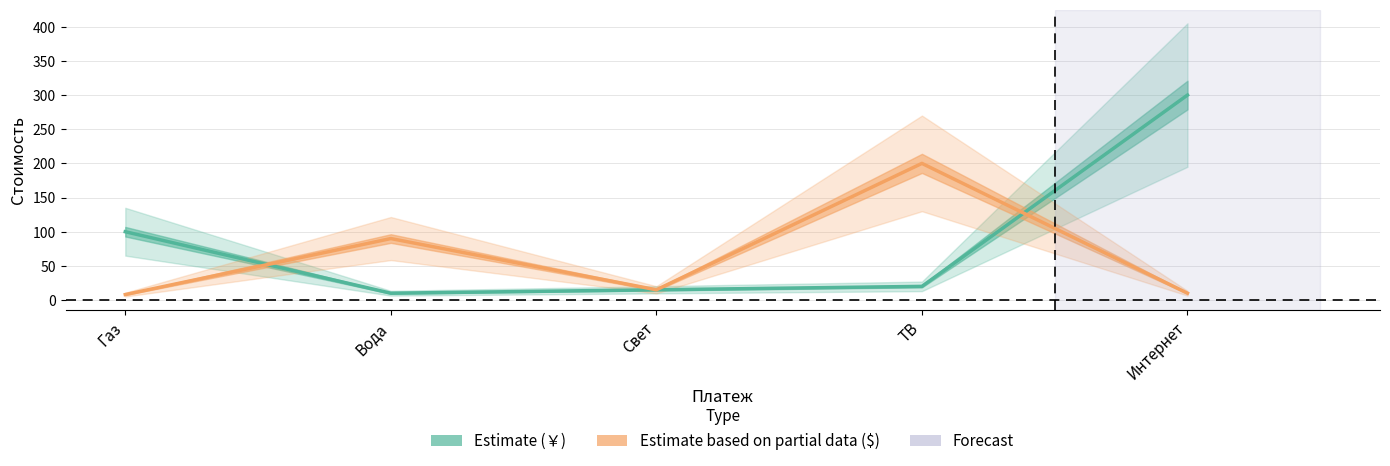

Between Вода and Газ, which is larger?

Газ